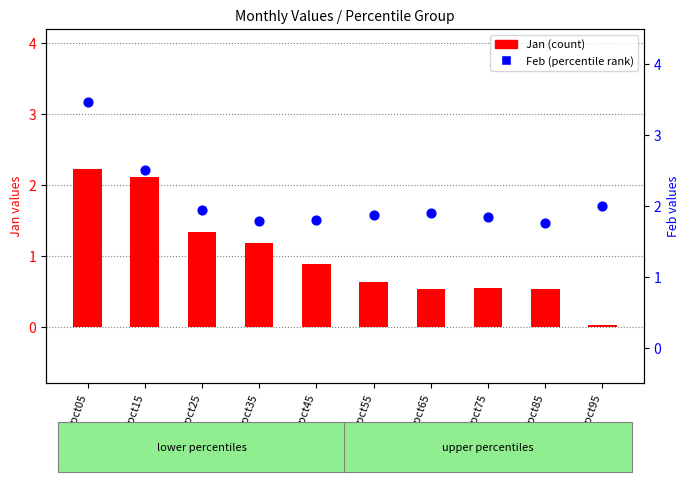

What are all the series names shown in the legend?

Jan (count), Feb (percentile rank)